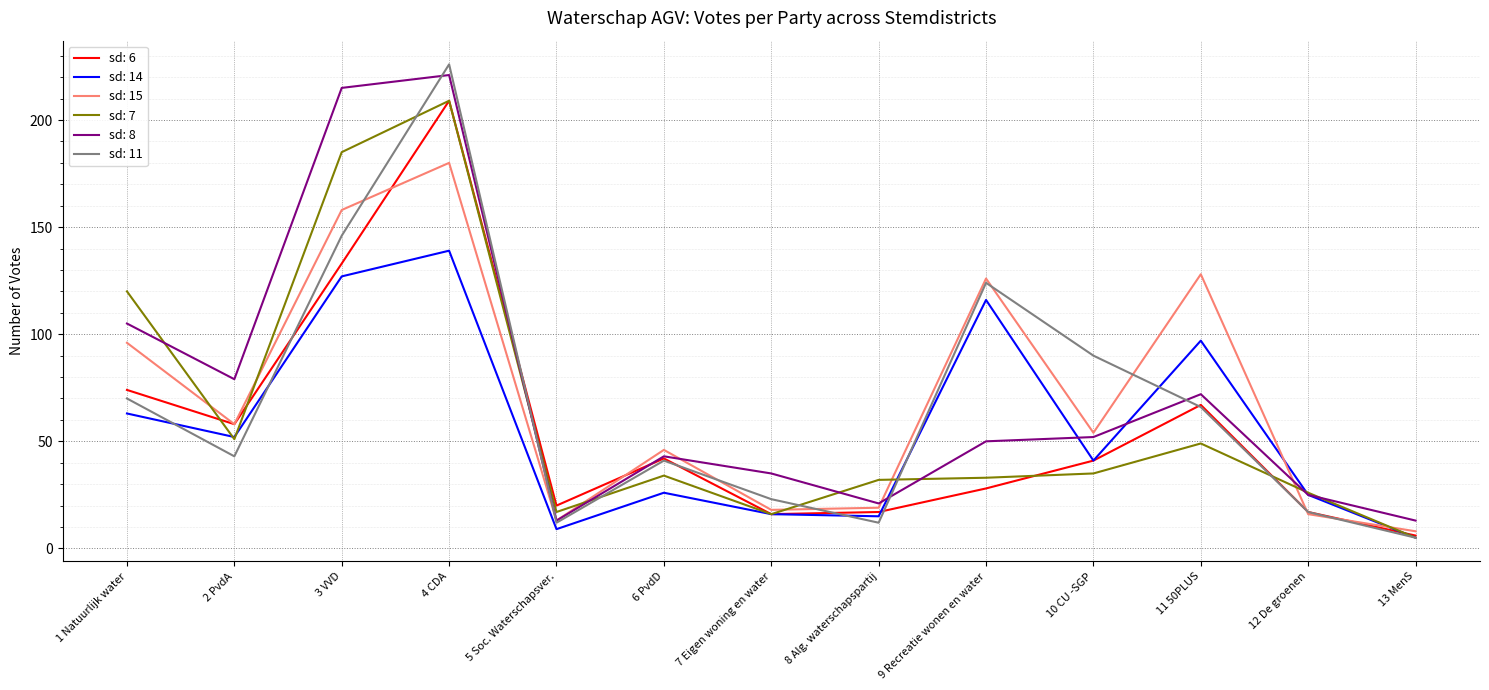

Reading left to right, transcribe all the data shown in this chart.

sd: 6: 1 Natuurlijk water=74	2 PvdA=58	3 VVD=133	4 CDA=209	5 Soc. Waterschapsver.=20	6 PvdD=42	7 Eigen woning en water=16	8 Alg. waterschapspartij=17	9 Recreatie wonen en water=28	10 CU -SGP=41	11 50PLUS=67	12 De groenen=17	13 MenS=6
sd: 14: 1 Natuurlijk water=63	2 PvdA=52	3 VVD=127	4 CDA=139	5 Soc. Waterschapsver.=9	6 PvdD=26	7 Eigen woning en water=16	8 Alg. waterschapspartij=15	9 Recreatie wonen en water=116	10 CU -SGP=41	11 50PLUS=97	12 De groenen=25	13 MenS=5
sd: 15: 1 Natuurlijk water=96	2 PvdA=58	3 VVD=158	4 CDA=180	5 Soc. Waterschapsver.=13	6 PvdD=46	7 Eigen woning en water=18	8 Alg. waterschapspartij=19	9 Recreatie wonen en water=126	10 CU -SGP=54	11 50PLUS=128	12 De groenen=16	13 MenS=8
sd: 7: 1 Natuurlijk water=120	2 PvdA=51	3 VVD=185	4 CDA=209	5 Soc. Waterschapsver.=17	6 PvdD=34	7 Eigen woning en water=16	8 Alg. waterschapspartij=32	9 Recreatie wonen en water=33	10 CU -SGP=35	11 50PLUS=49	12 De groenen=26	13 MenS=5
sd: 8: 1 Natuurlijk water=105	2 PvdA=79	3 VVD=215	4 CDA=221	5 Soc. Waterschapsver.=13	6 PvdD=43	7 Eigen woning en water=35	8 Alg. waterschapspartij=21	9 Recreatie wonen en water=50	10 CU -SGP=52	11 50PLUS=72	12 De groenen=25	13 MenS=13
sd: 11: 1 Natuurlijk water=70	2 PvdA=43	3 VVD=146	4 CDA=226	5 Soc. Waterschapsver.=12	6 PvdD=41	7 Eigen woning en water=23	8 Alg. waterschapspartij=12	9 Recreatie wonen en water=124	10 CU -SGP=90	11 50PLUS=66	12 De groenen=17	13 MenS=5